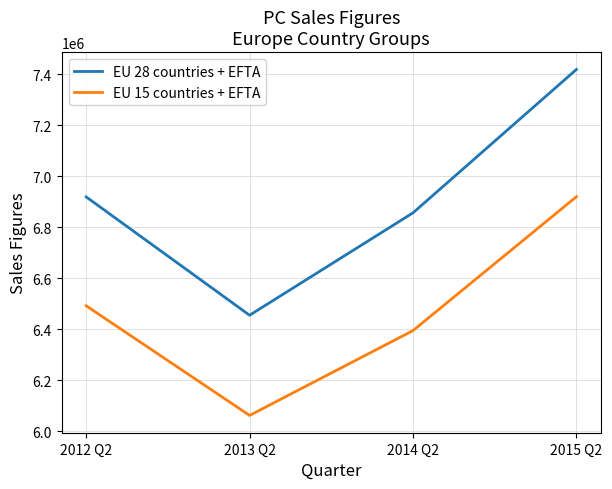

What is the maximum value shown in the chart?

7418505